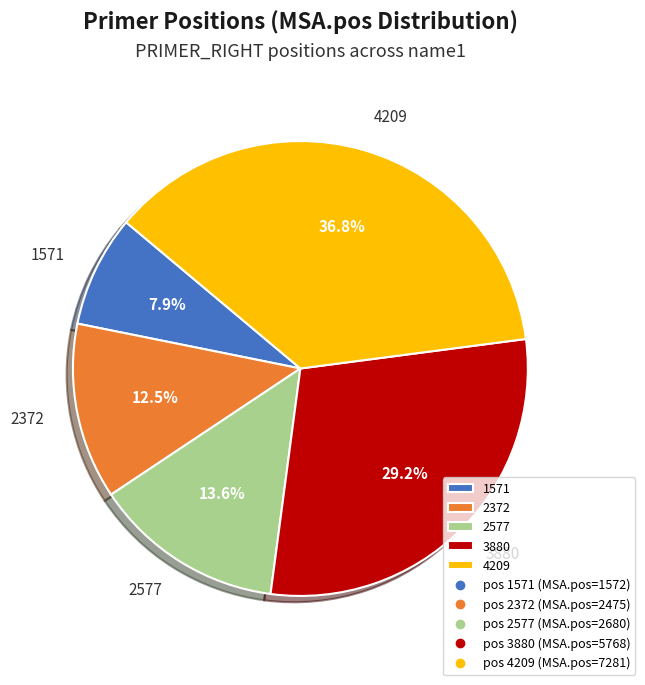

To the nearest percent, what is the combined percentage of 2577 and 4209?

50%